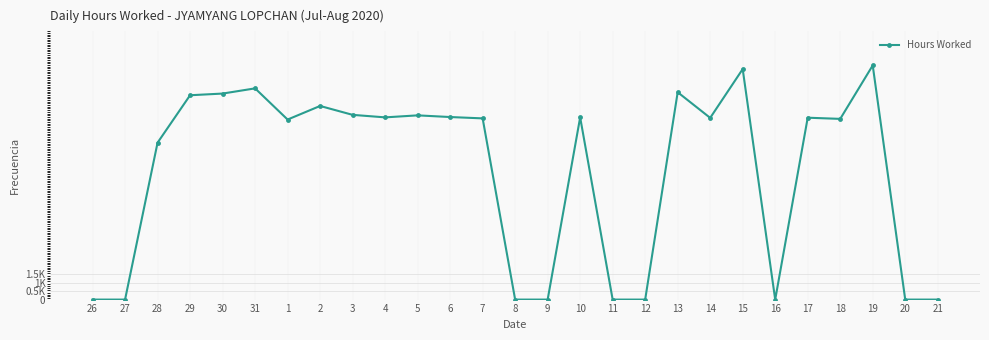

Is this an area chart (filled region under the line)?

No